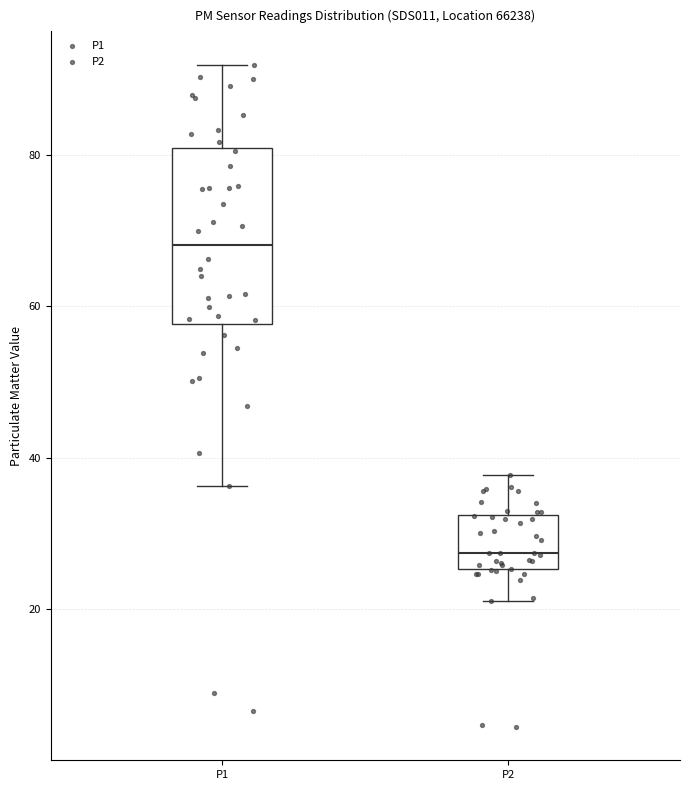

Reading left to right, transcribe this box plot: for each box, give where its median line is, the range the box spans, and where its two whiskers end, as read against the y-axis. The values are not printed on the chart, so give them approximately, as read against the axis.

P1: median 68, box 58 to 80, whiskers 36 to 92
P2: median 28, box 26 to 32, whiskers 22 to 38